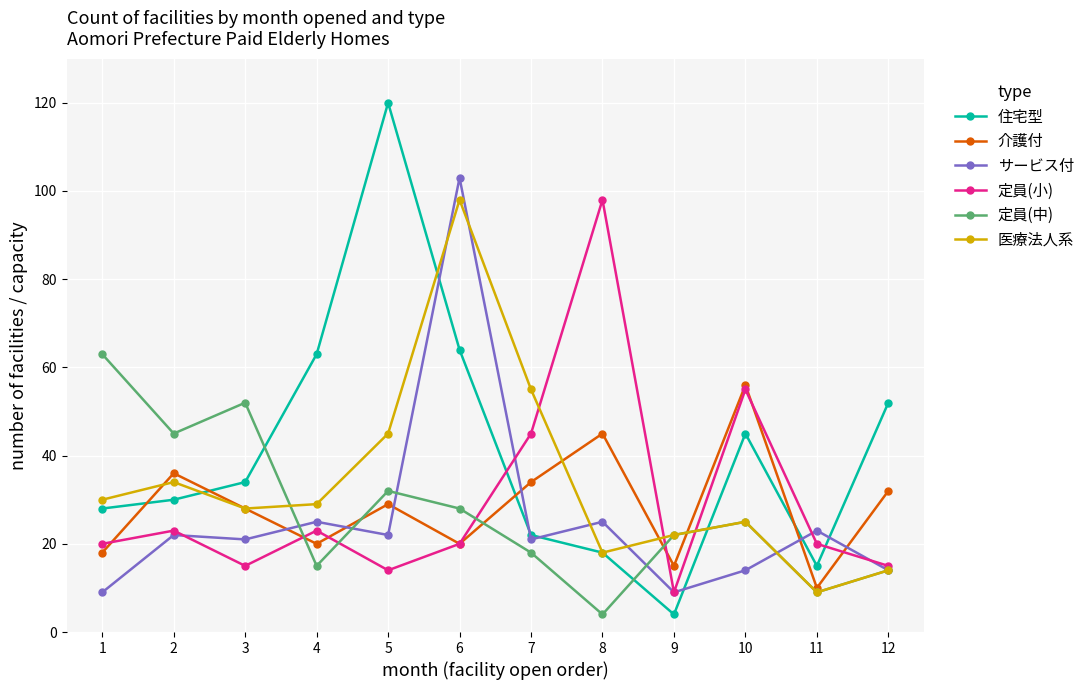

Is it true that 介護付 equals 48 at 12?

False